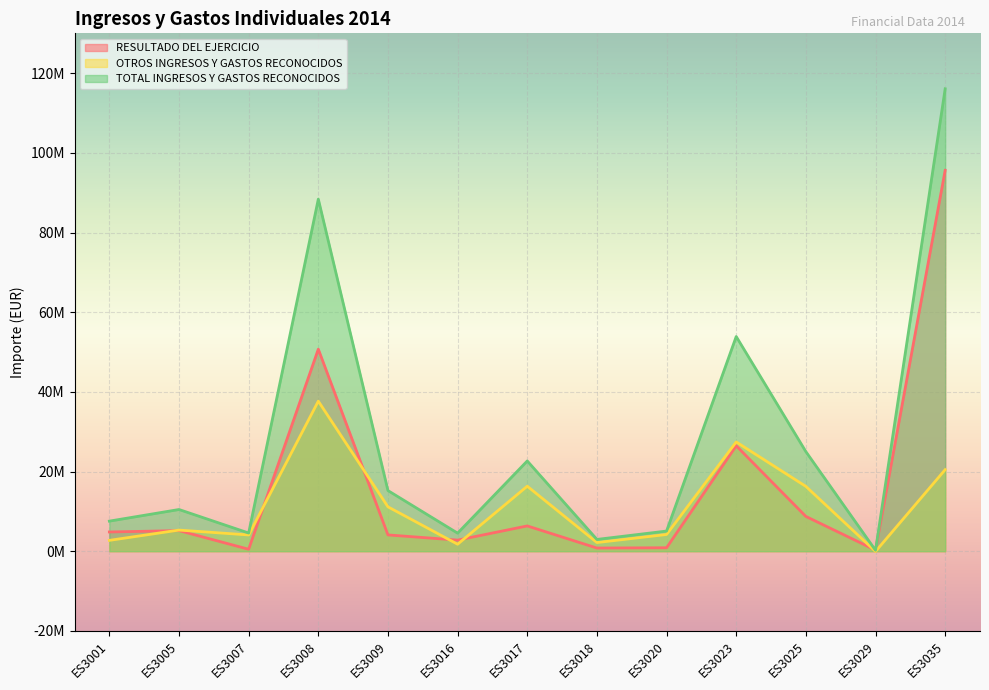

Is it true that RESULTADO DEL EJERCICIO equals 95611000 at ES3035?

True